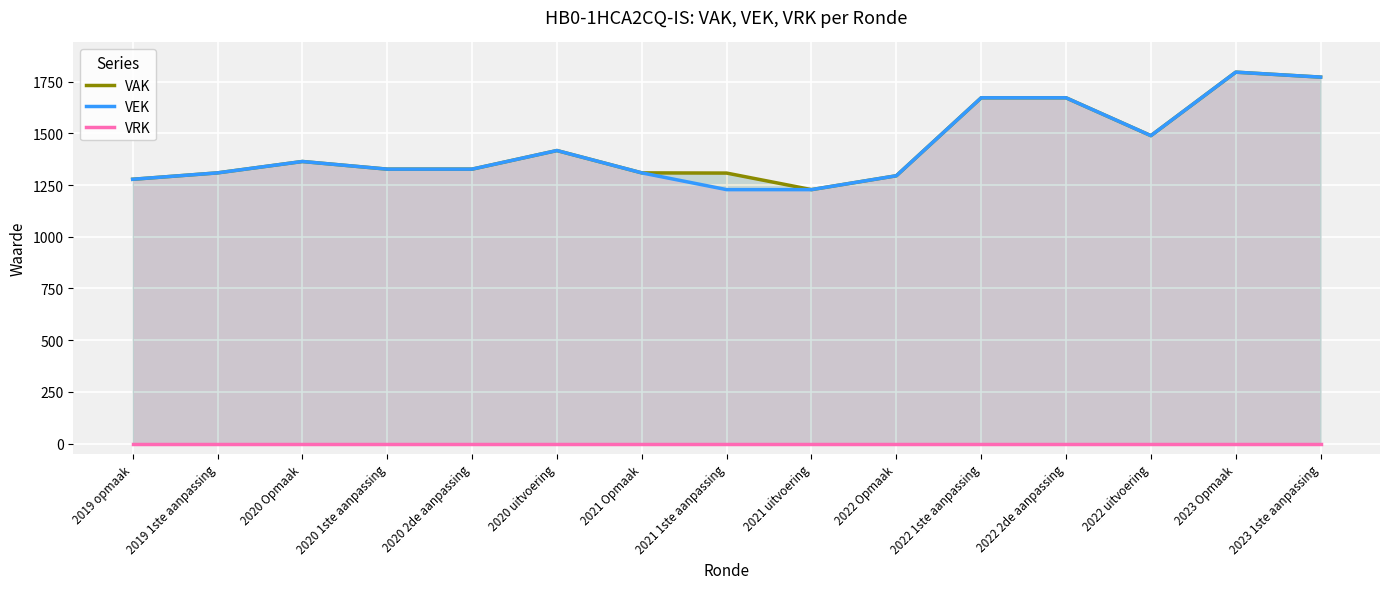

True or false: VEK and VAK cross at least once.

False